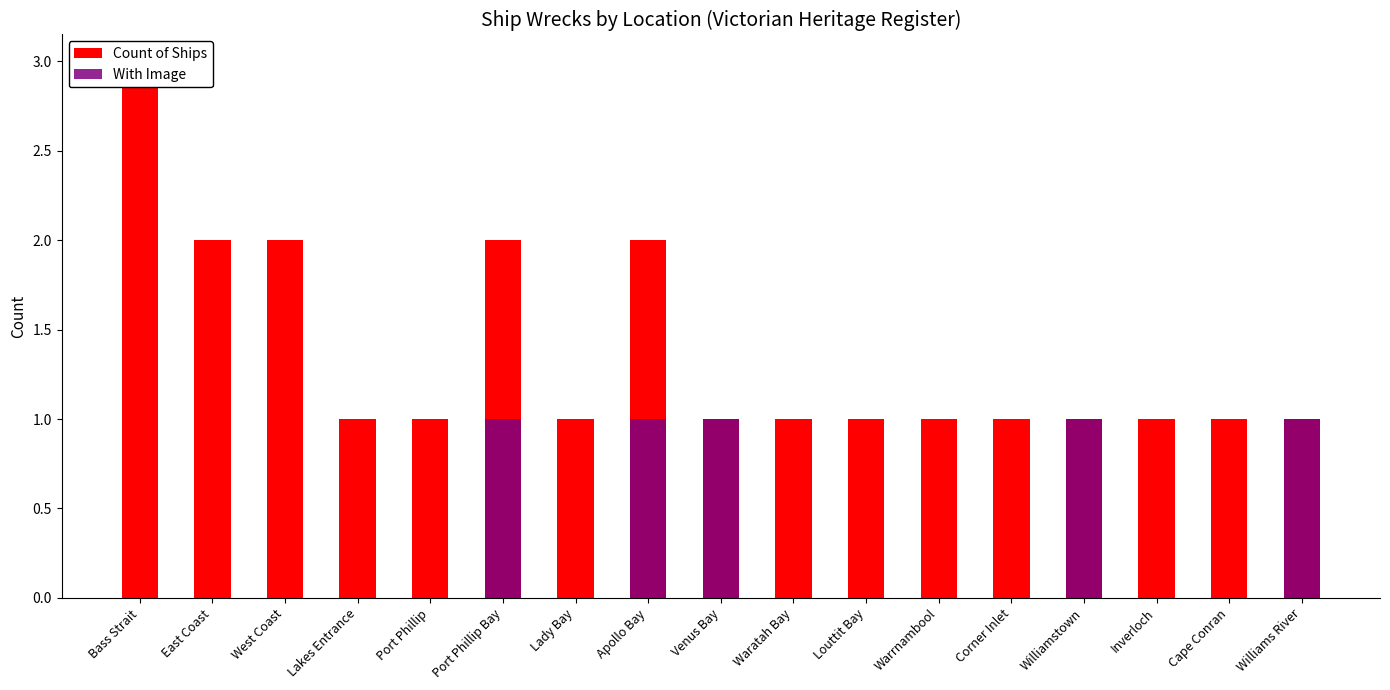

What is the sum of the Count of Ships values at Cape Conran and West Coast?

3